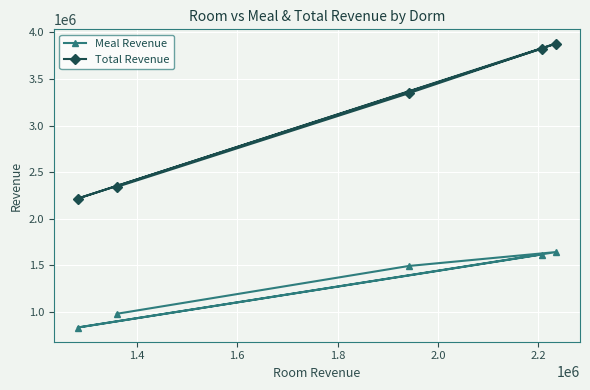

Which series has the largest total across all categories?

Total Revenue